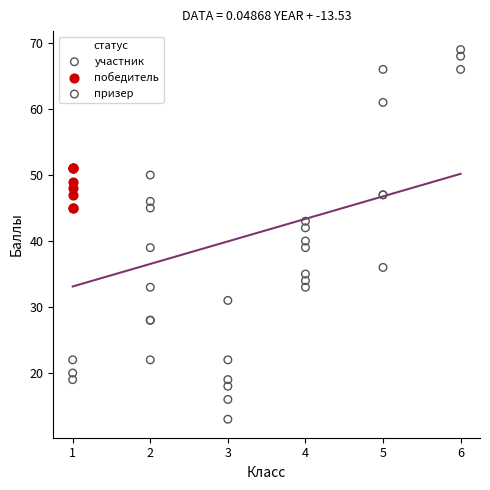

Which series has the widest spread of Y values?

участник